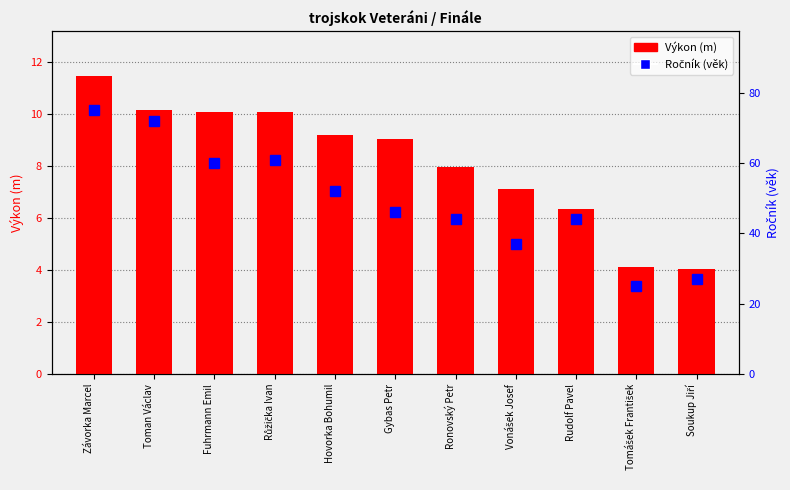

What is the difference between the highest and lowest values at Toman Václav?

61.9